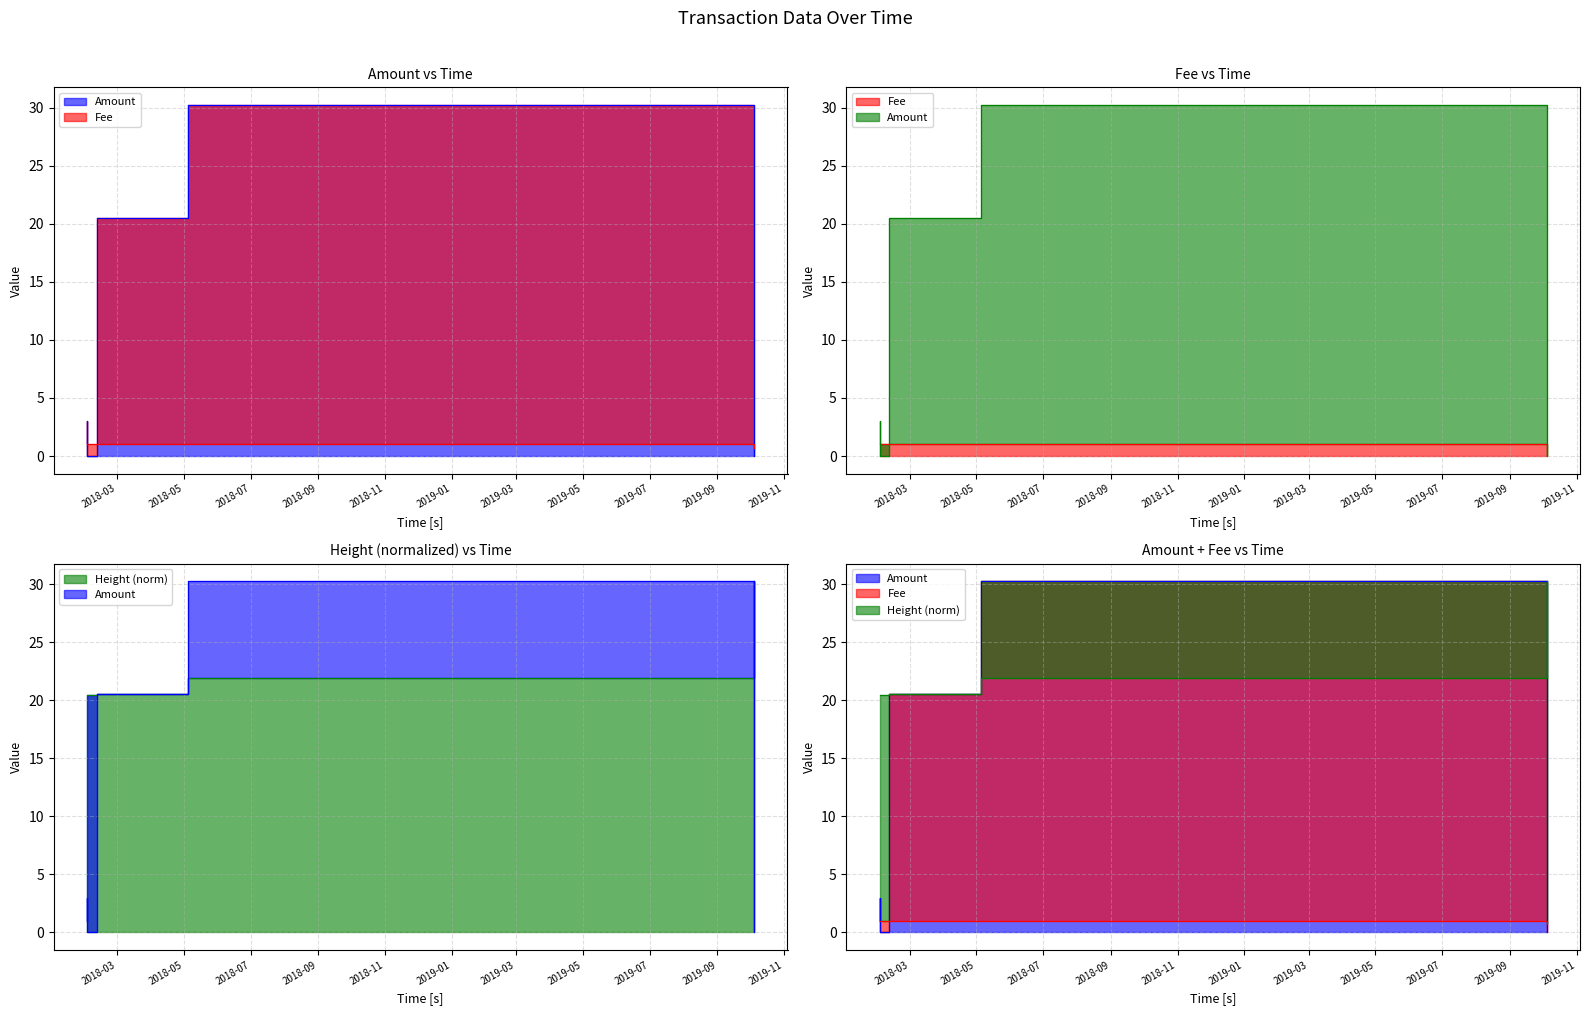

At which category is the sum across all series the highest?

2018-05-04 22:16:08